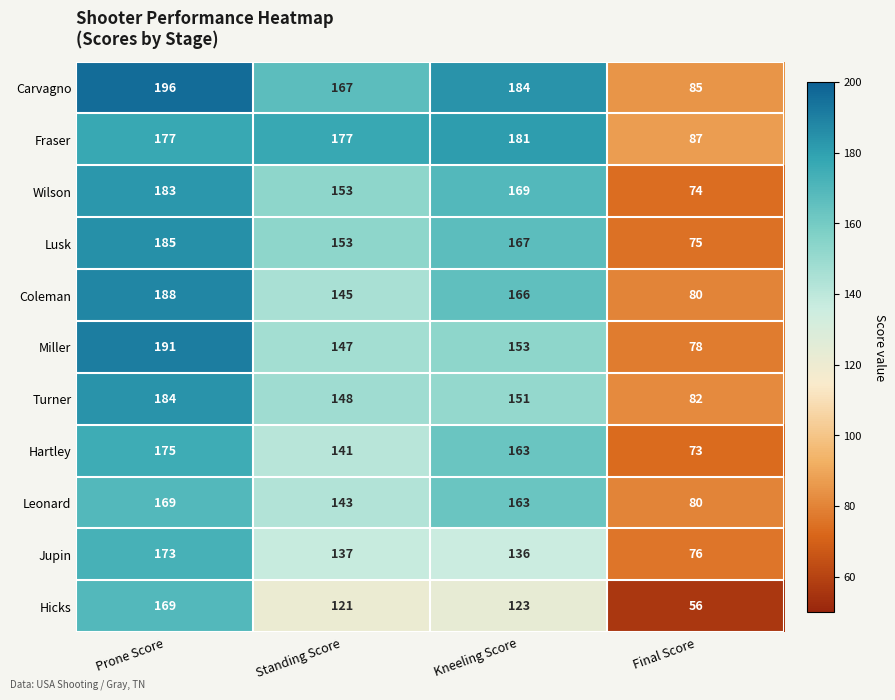

Which category has the highest value across all series?

Prone Score